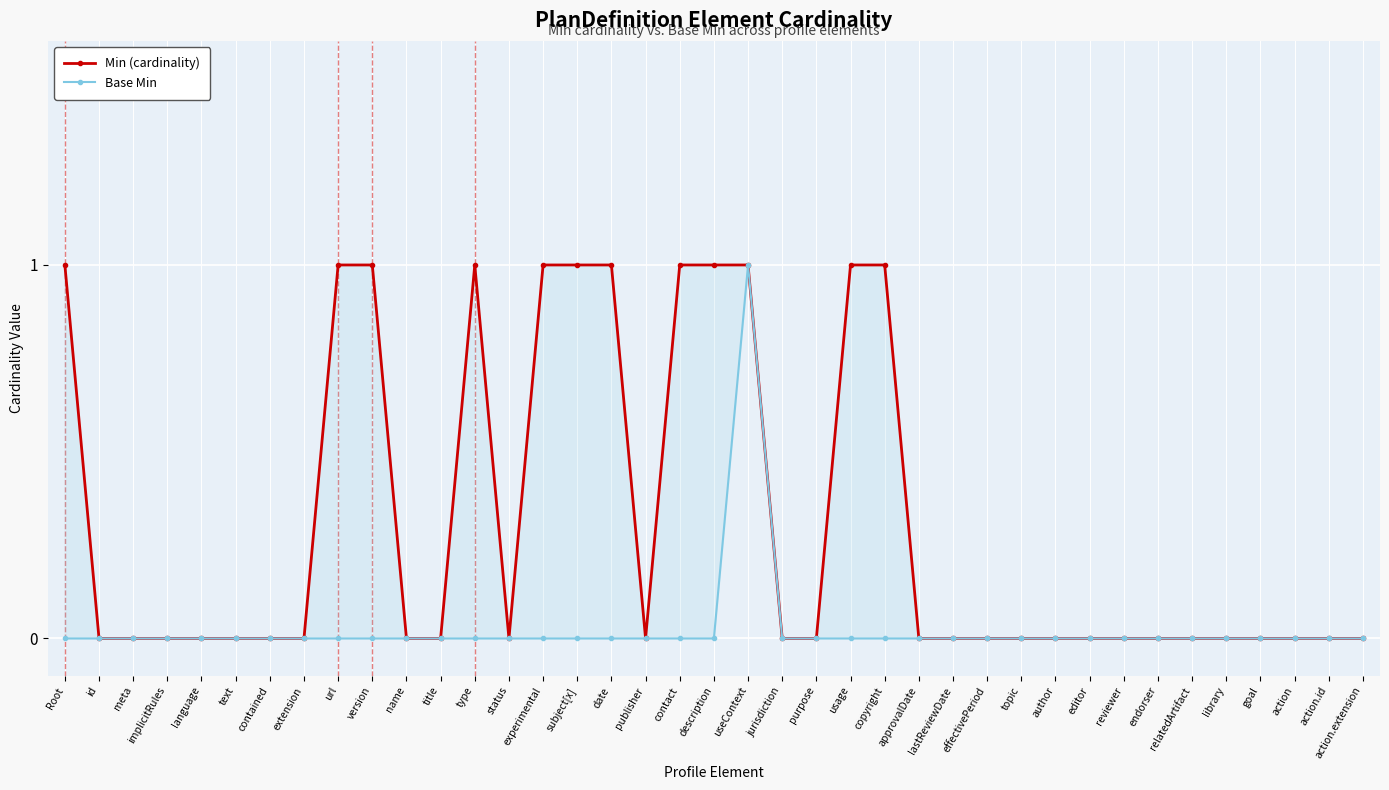

True or false: Base Min and Min (cardinality) intersect in this chart.

False